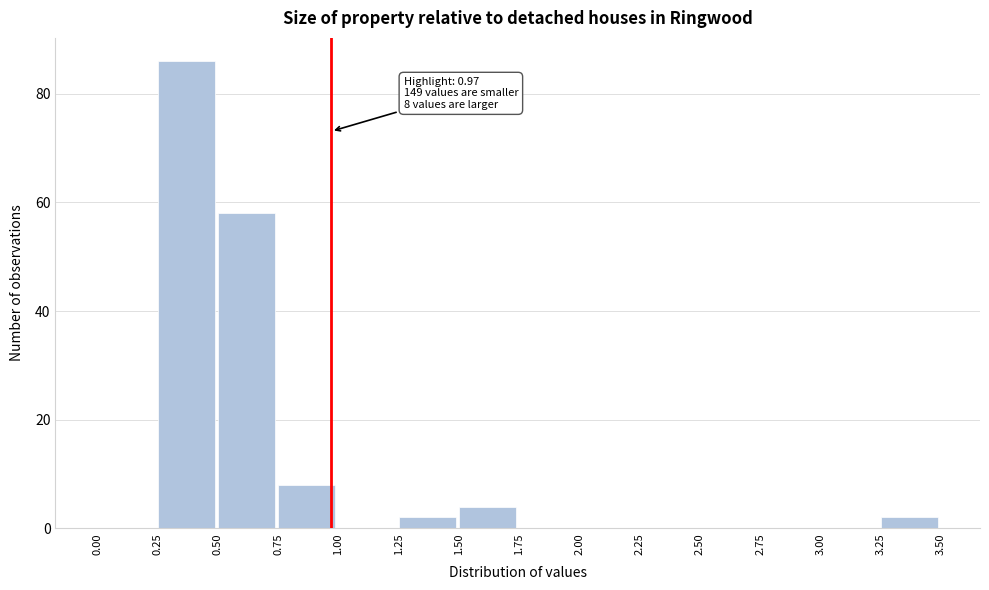

Over which range of the x-axis is the bar tallest?

0.25 to 0.50